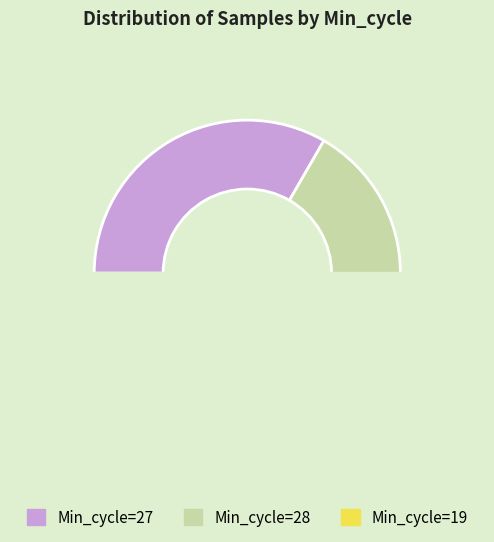

Which category has the biggest portion of the pie?

27